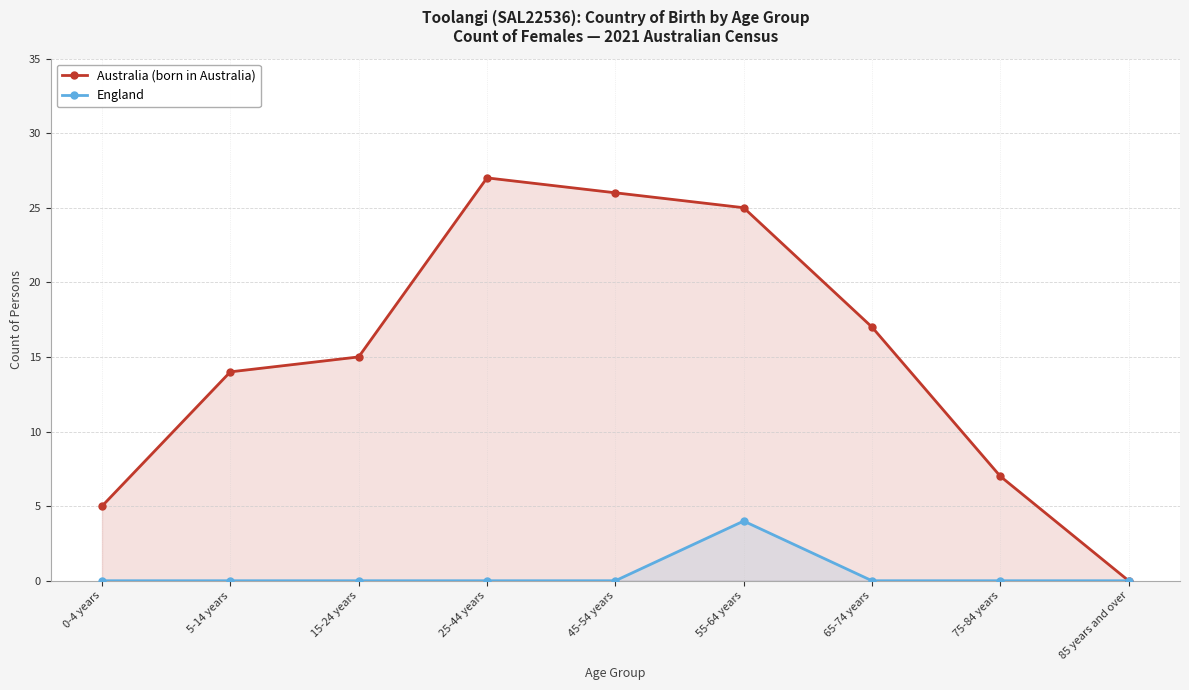

The England series shows 2 at 55-64 years. True or false?

False